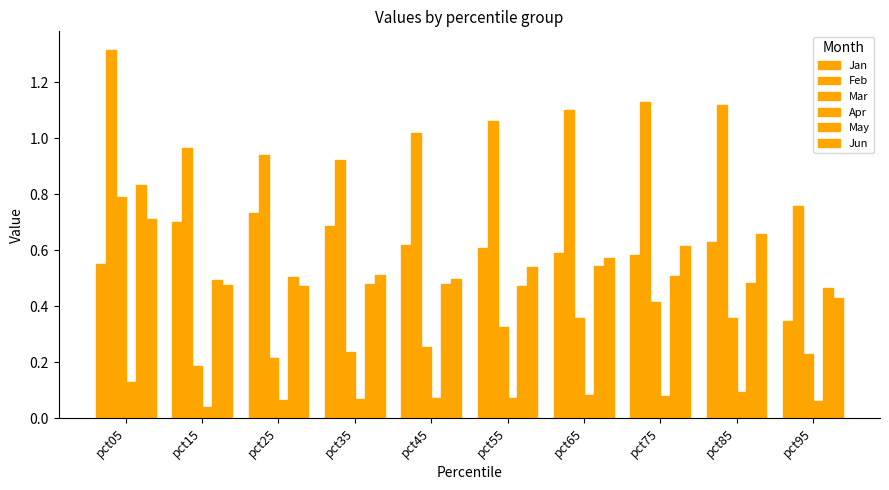

Which has a higher value, pct35 or pct65?

pct35